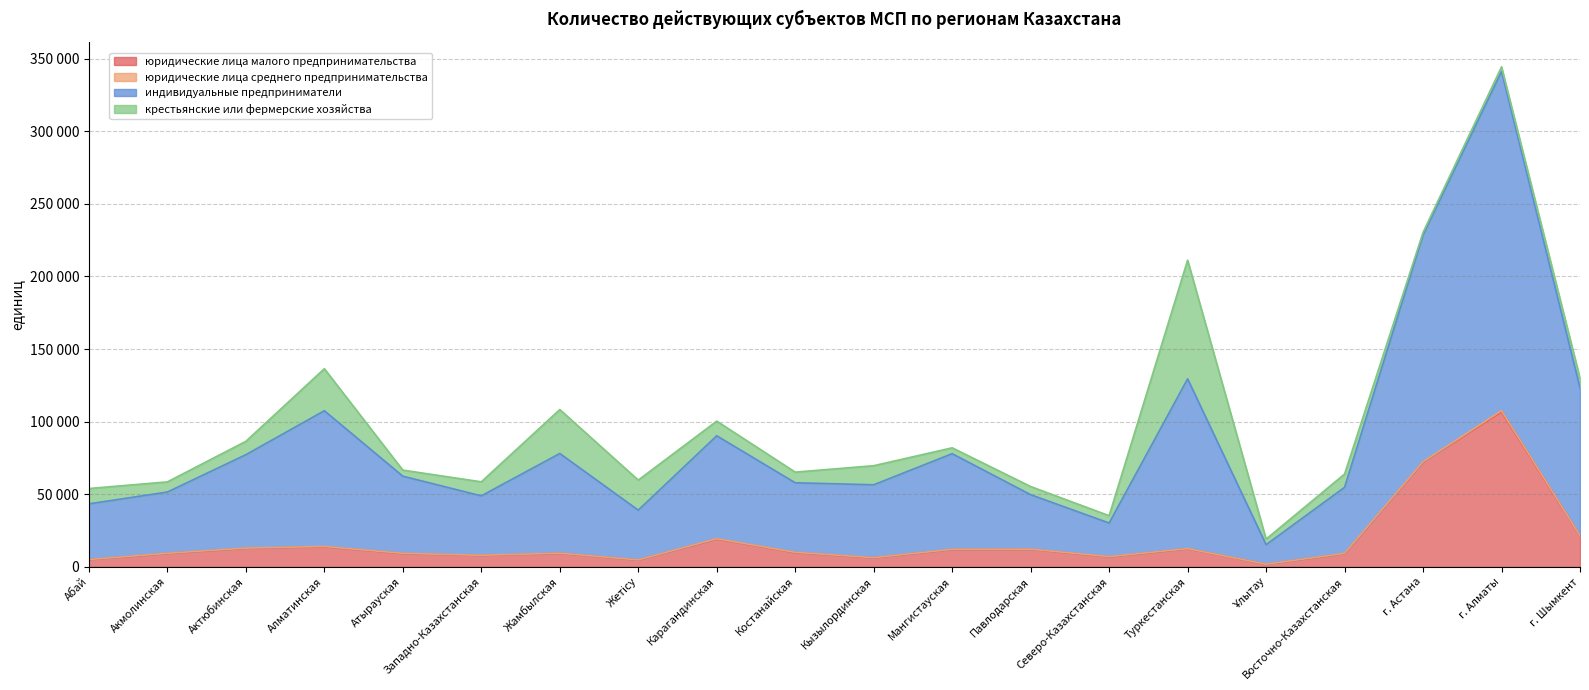

What is the label of the 14th point from the left?

Северо-Казахстанская